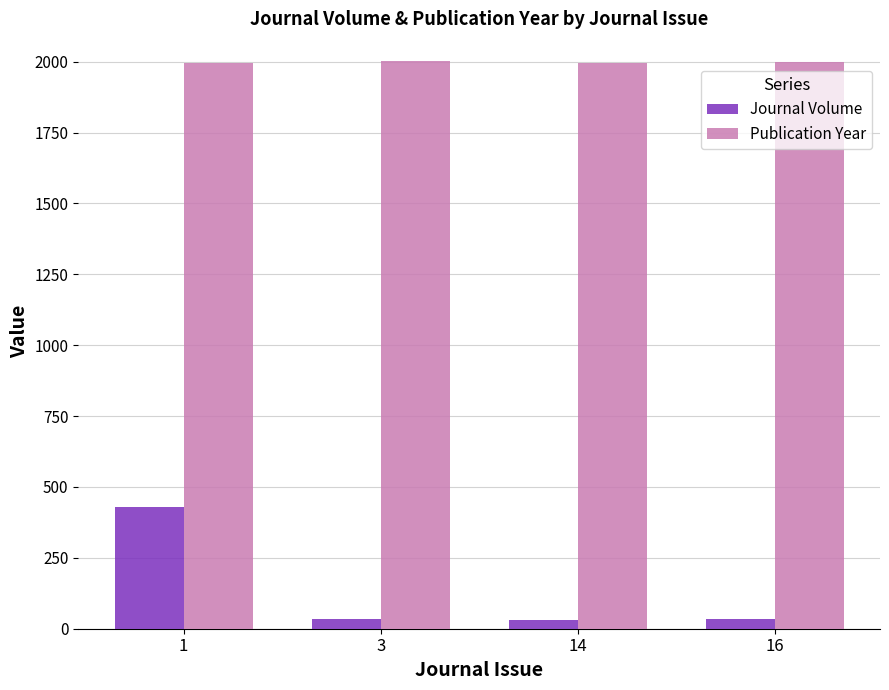

Is the value of Publication Year at 3 greater than the value of Journal Volume at 1?

Yes